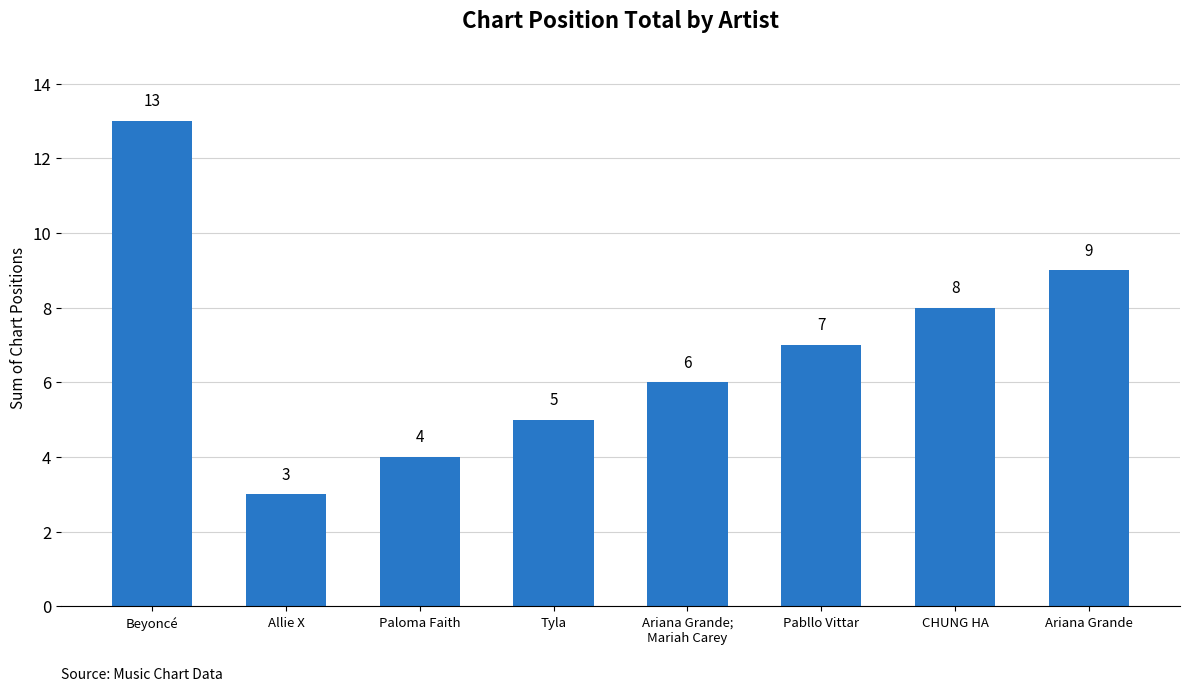

What is the value of the 7th bar from the left?

8